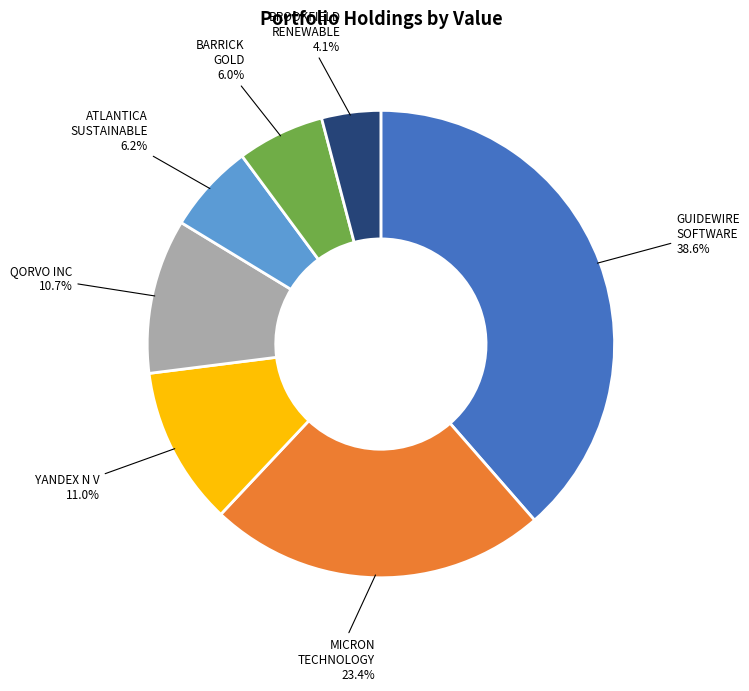

Does any single category account for the majority?

No